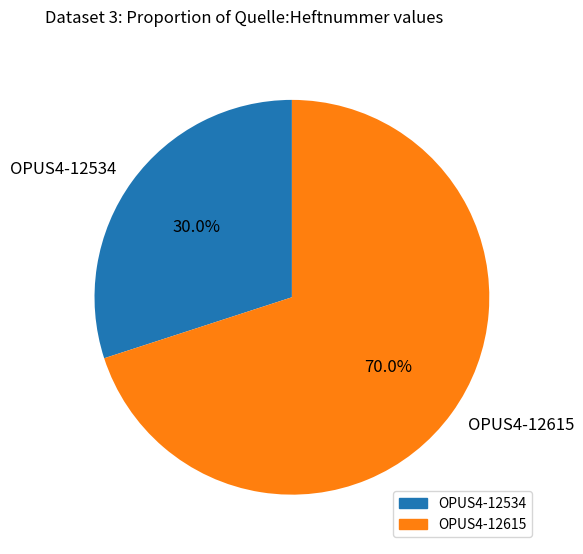

Between OPUS4-12615 and OPUS4-12534, which is larger?

OPUS4-12615